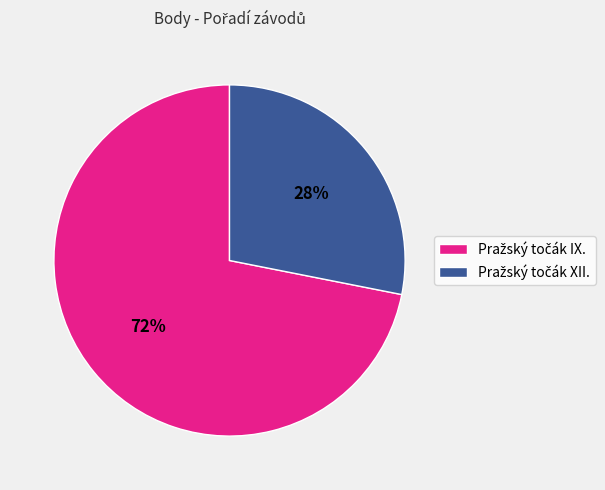

Does any single category account for the majority?

Yes